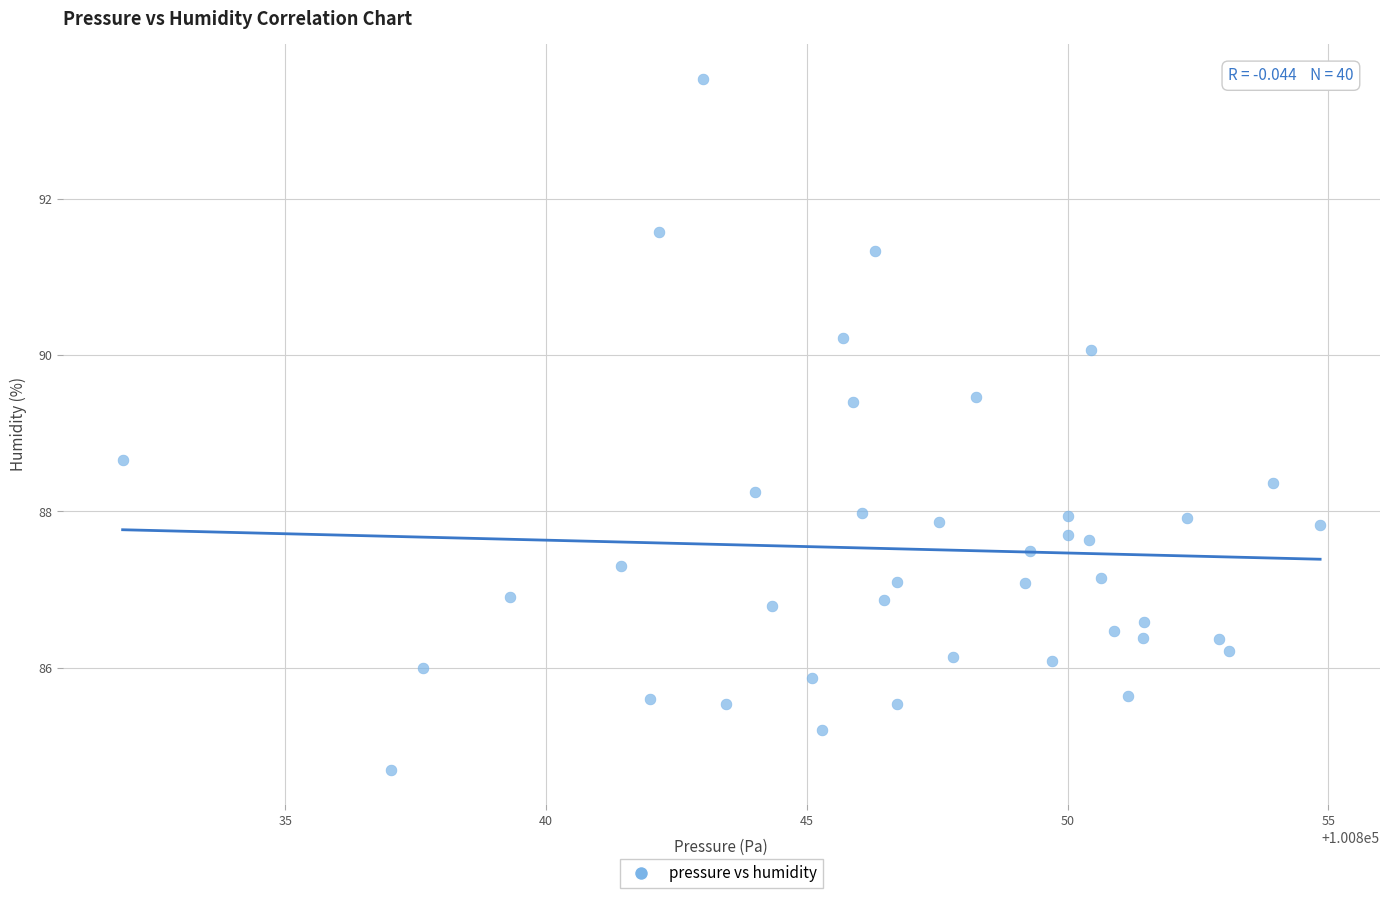

What is the range of X values (max minus min)?

23.0